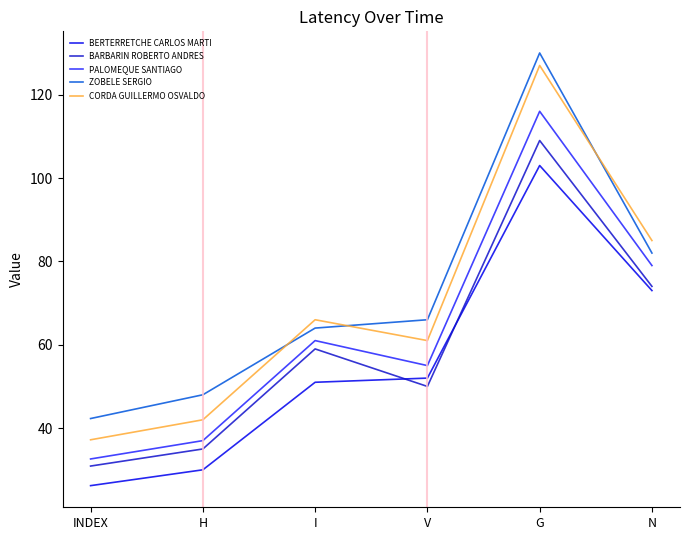

Which series has the largest total across all categories?

ZOBELE SERGIO